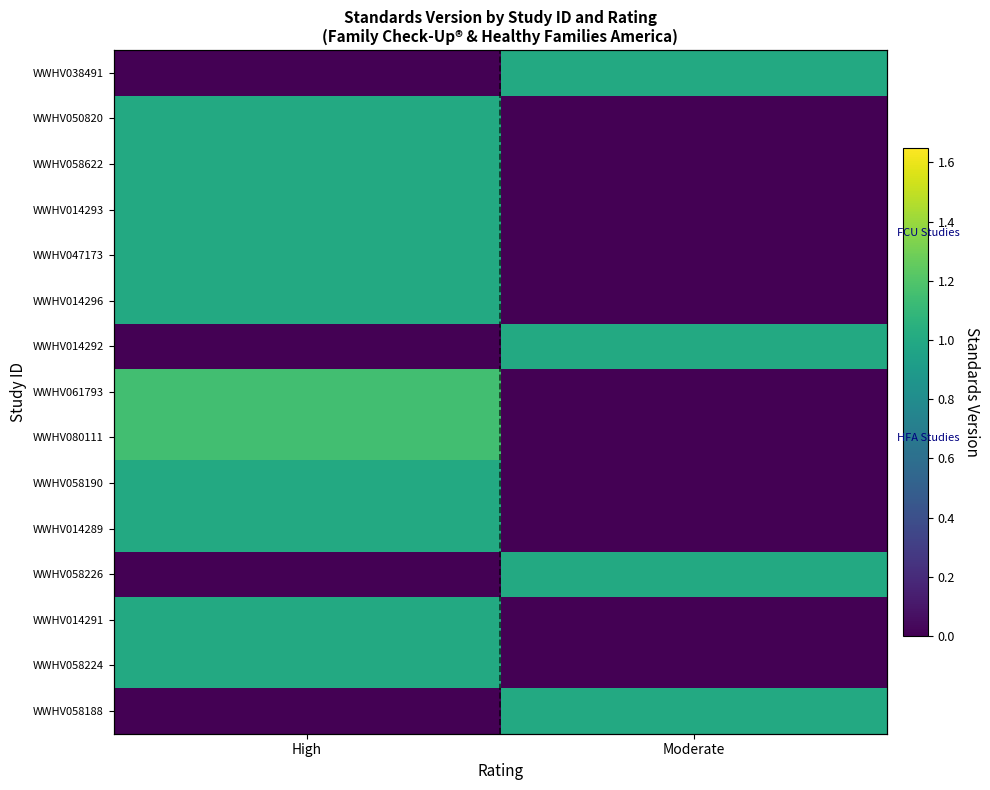

What is the sum of all WWHV014293 values?

1.0